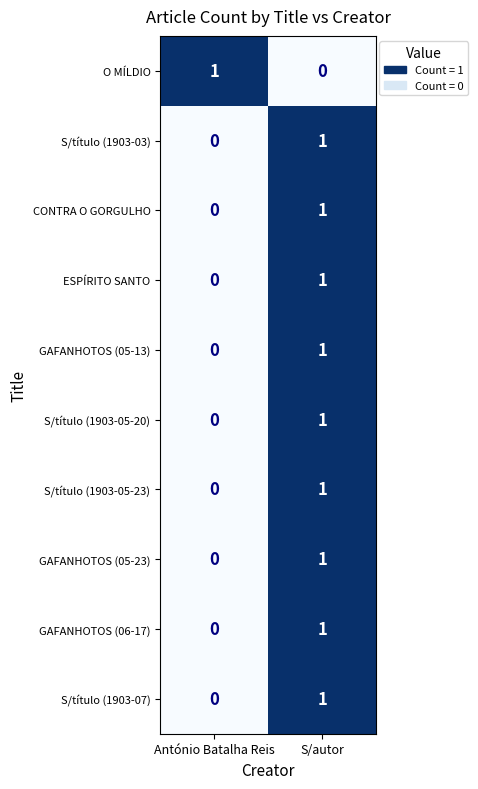

At which label is S/título (1903-05-20) closest to 0?

António Batalha Reis